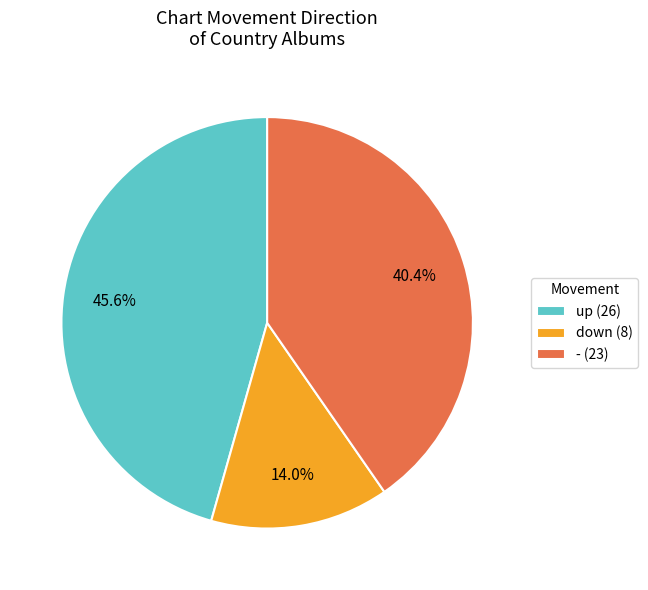

How many segments does this pie chart have?

3